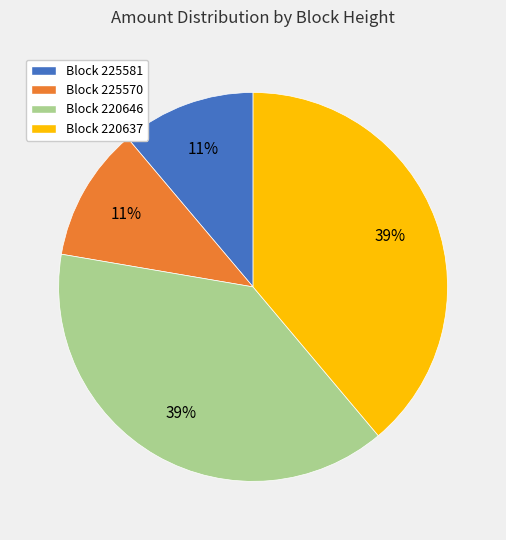

Count the number of slices in the pie.

4